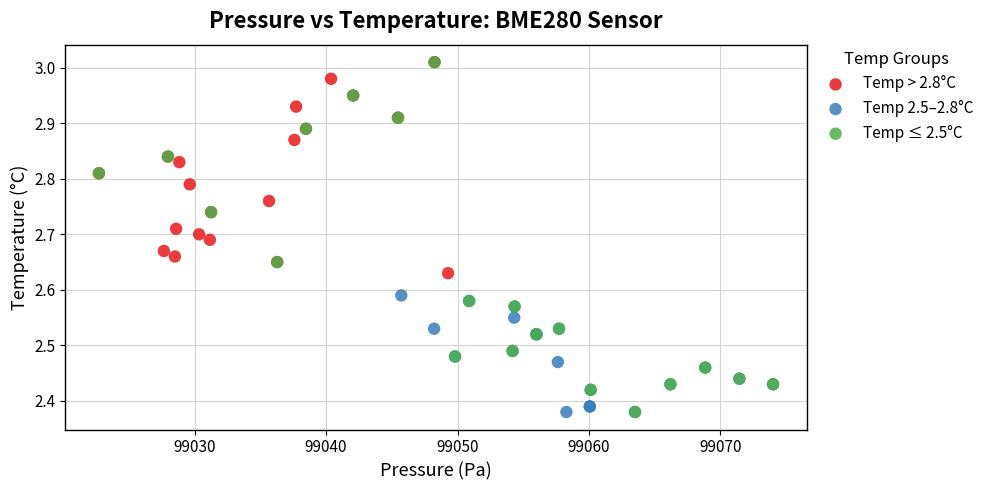

Which series has the largest Y range (max minus min)?

Temp ≤ 2.5°C